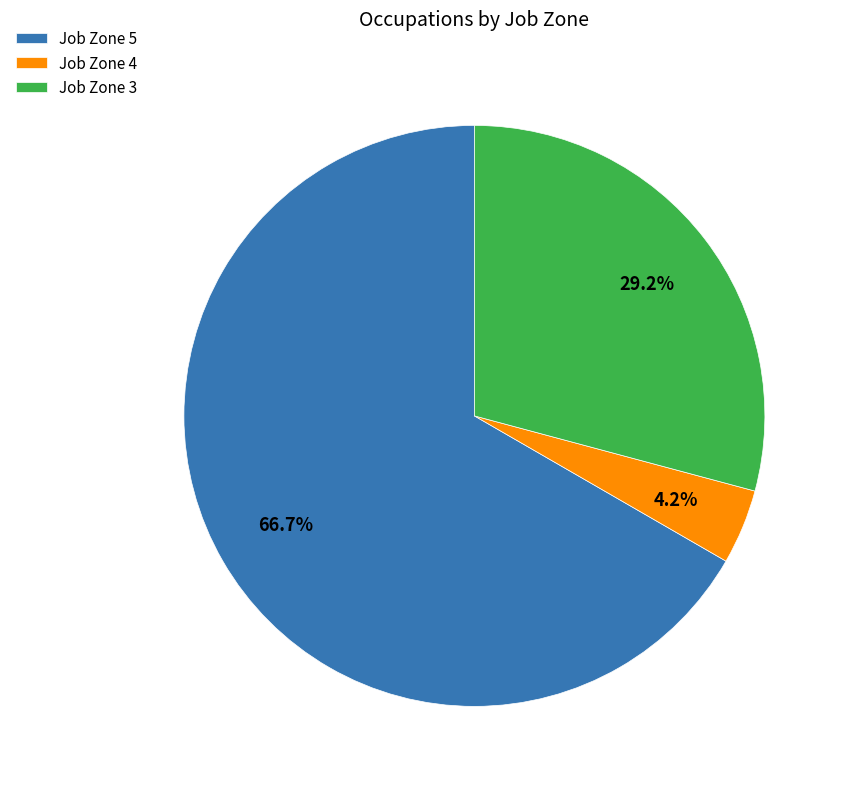

Is there a majority slice in this chart?

Yes